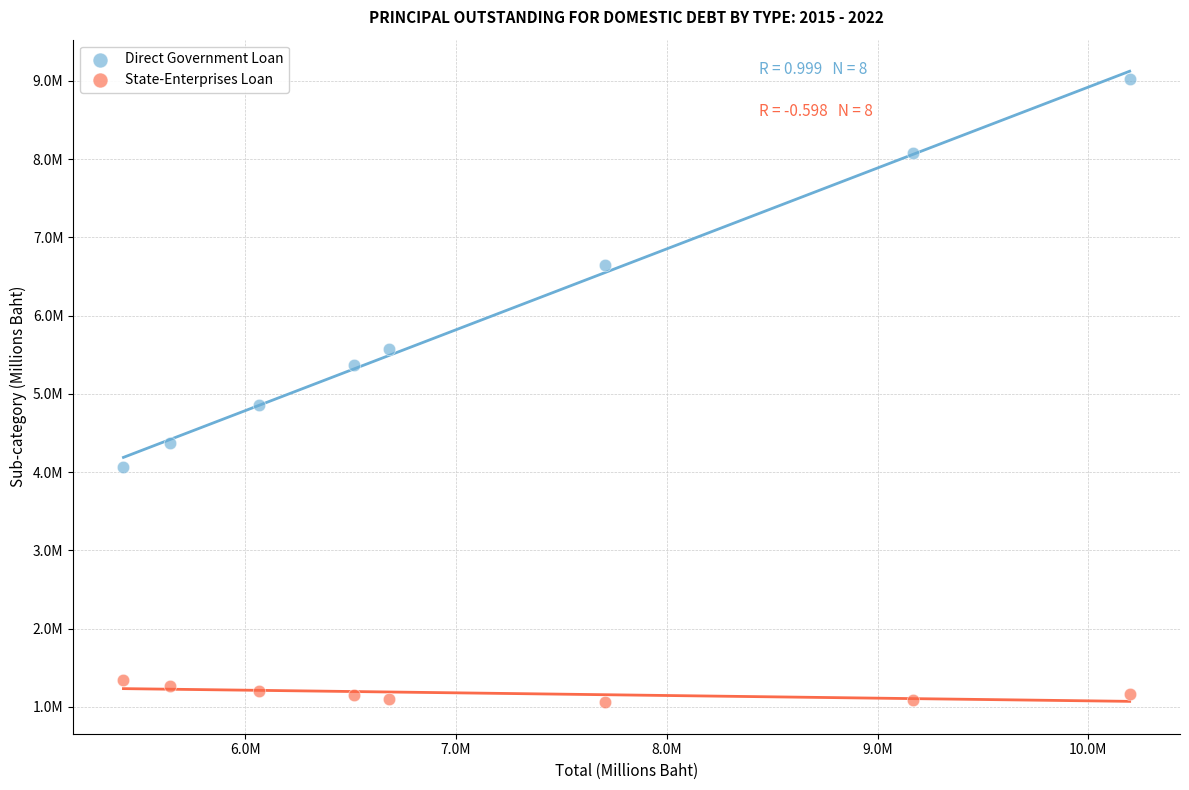

What are all the series names shown in the legend?

Direct Government Loan, State-Enterprises Loan